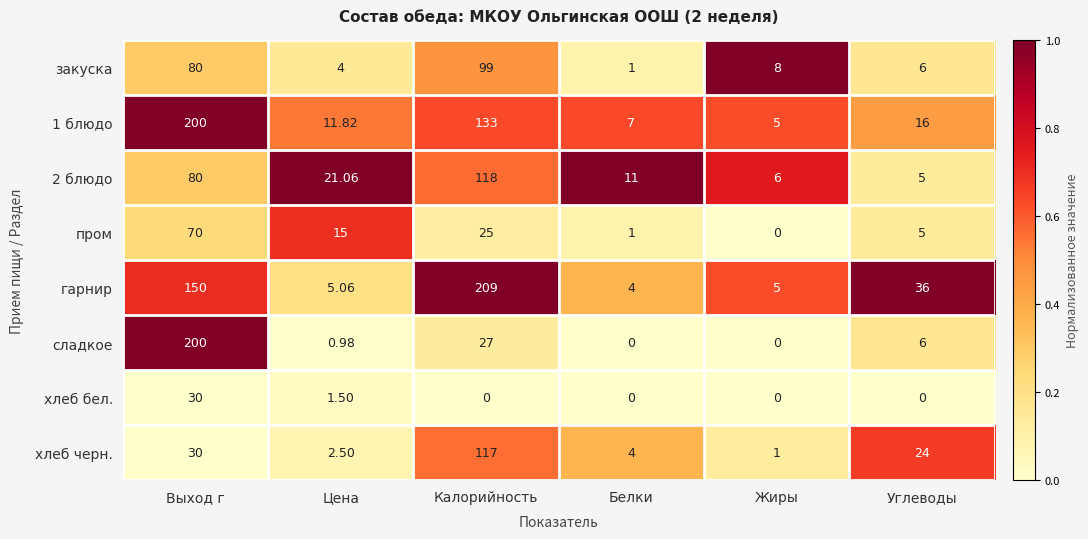

Which series has the largest total across all categories?

гарнир